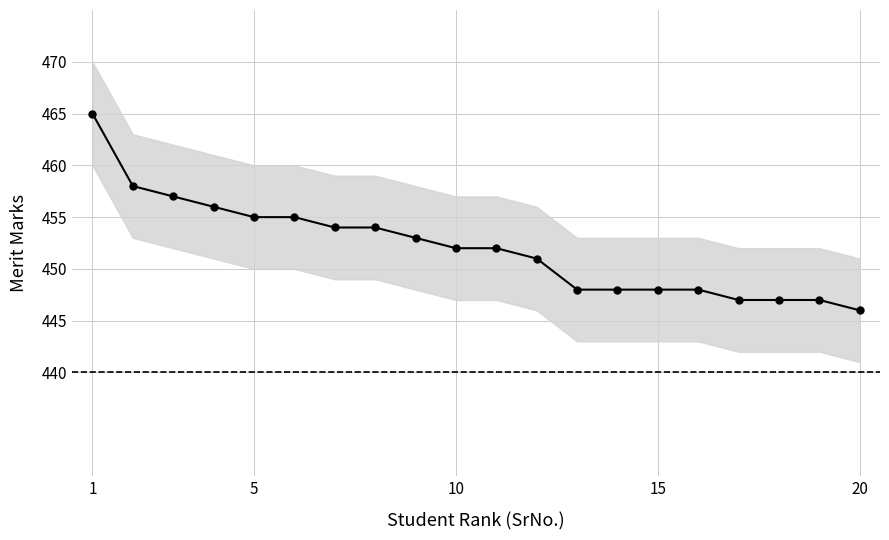

What is the sum of all values?

9041